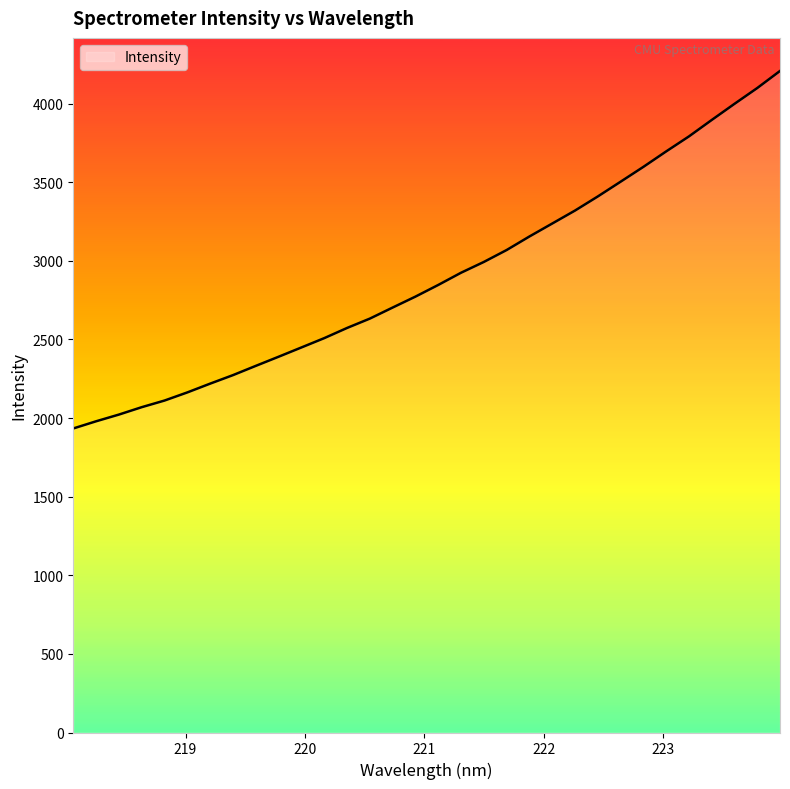

What is the difference between the maximum and minimum values?

2274.0